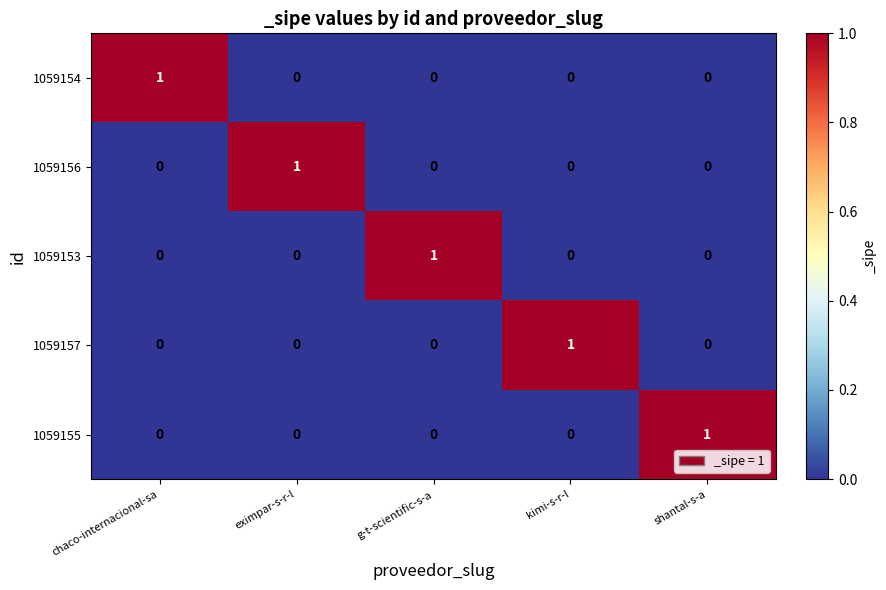

Count the number of categories in the chart.

5